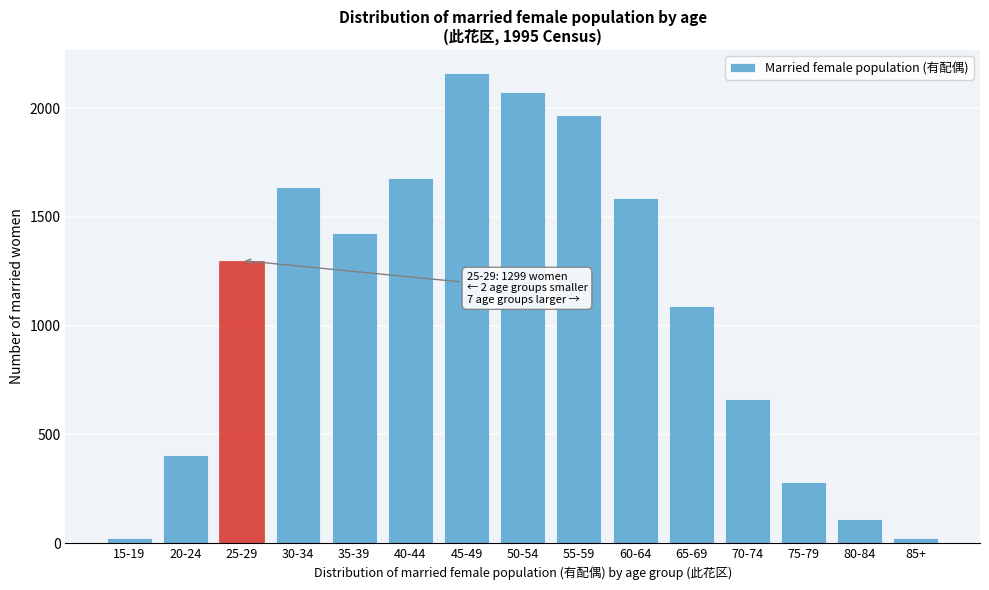

What is the greatest value displayed?

2159